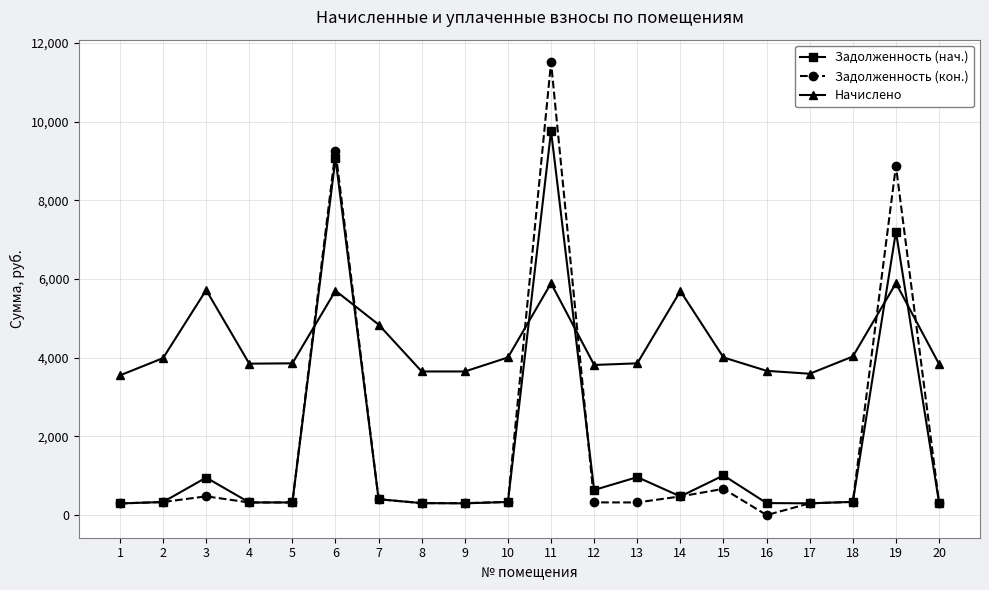

Which series has the largest range (max minus min)?

Задолженность (кон.)